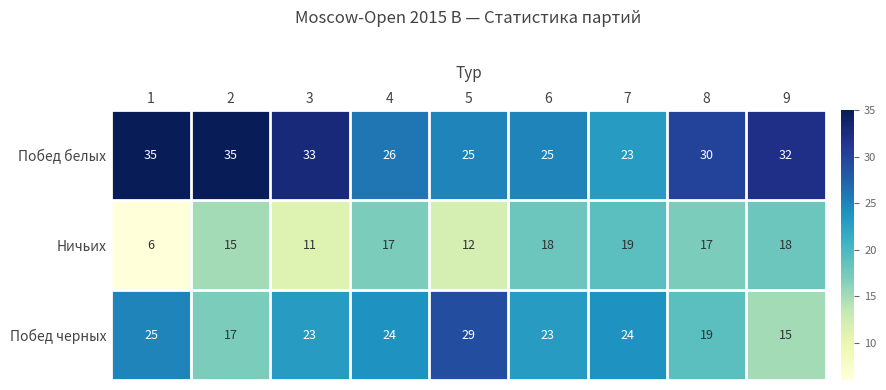

What is the sum of the Побед черных values at 3 and 2?

40